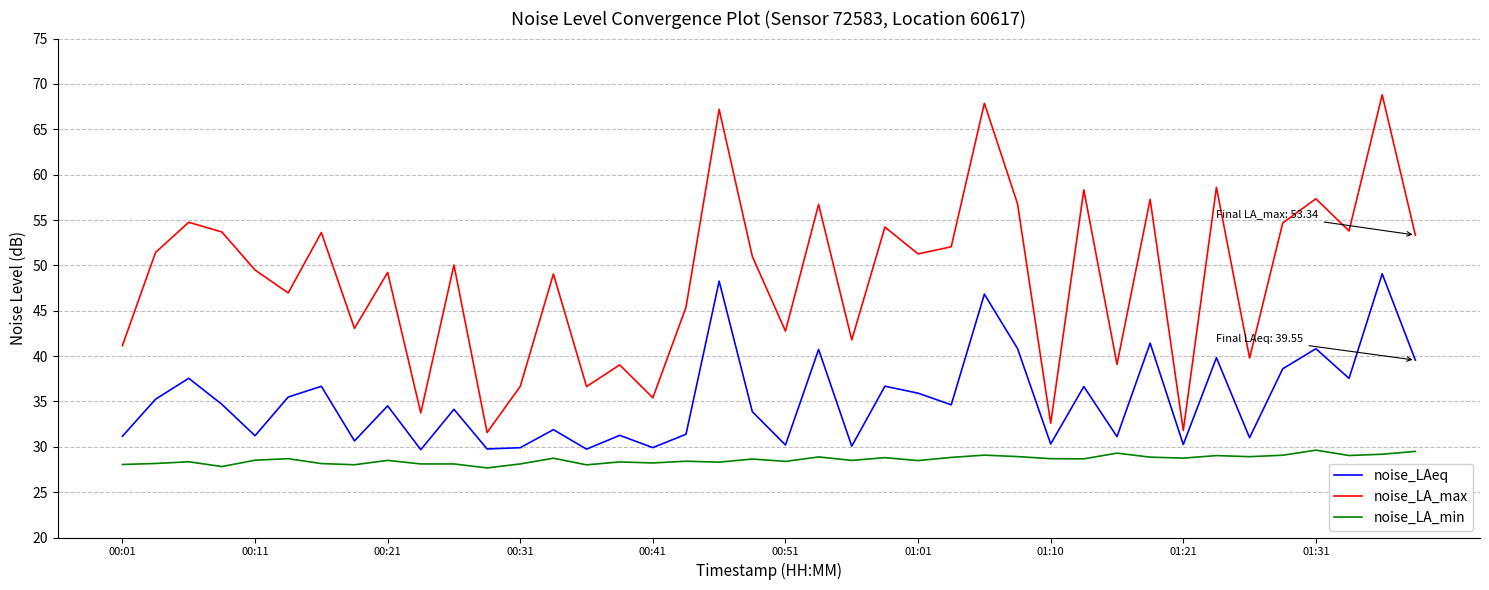

List the series in order of their peak value, lowest first.

noise_LA_min, noise_LAeq, noise_LA_max